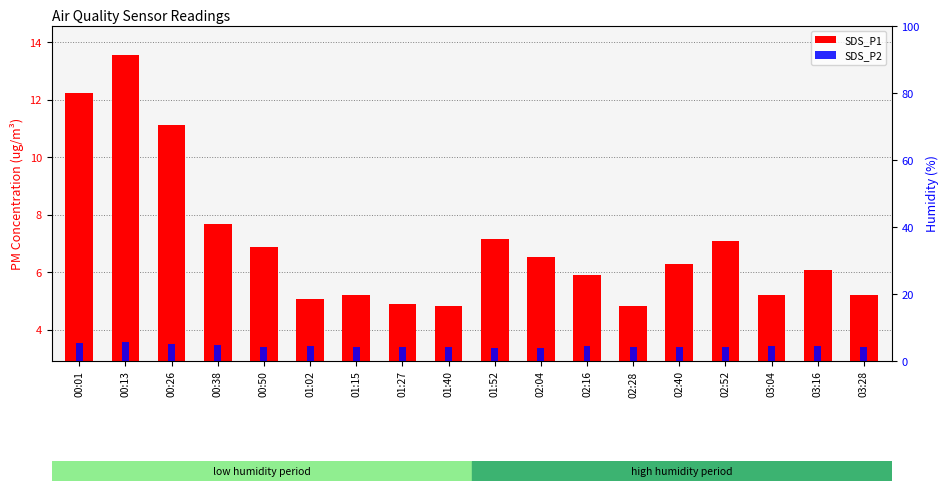

How many bars are there in each group?

2